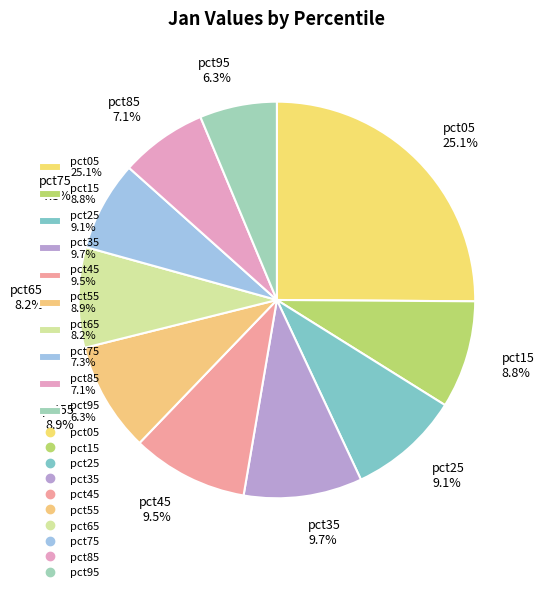

To the nearest percent, what percentage of the pie is pct85?

7%